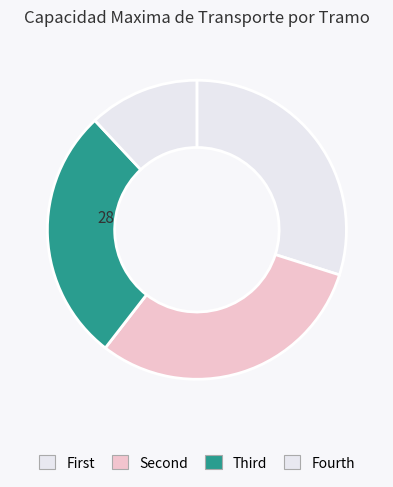

How many slices are in this pie chart?

4